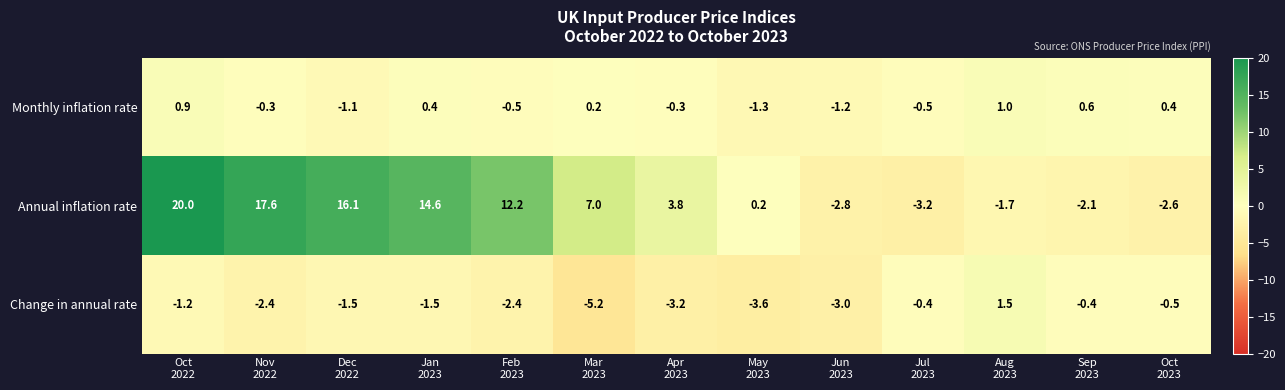

Between Nov
2022 and Sep
2023, which series saw the biggest shift?

Annual inflation rate